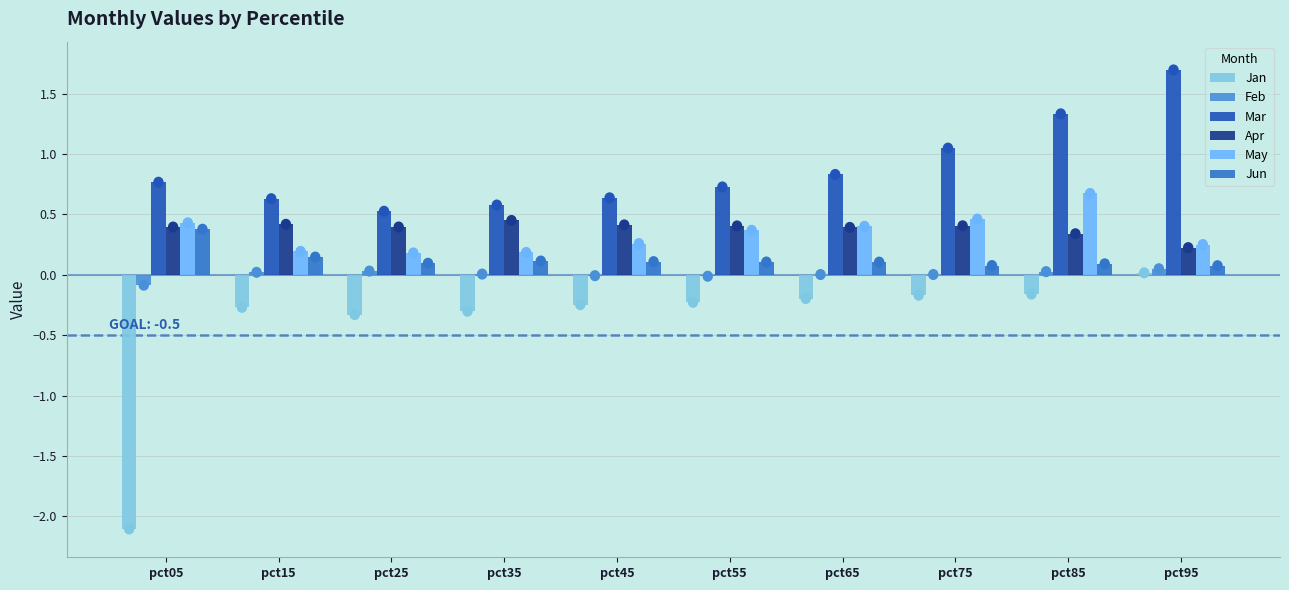

The Jan series shows -0.2 at pct85. True or false?

True